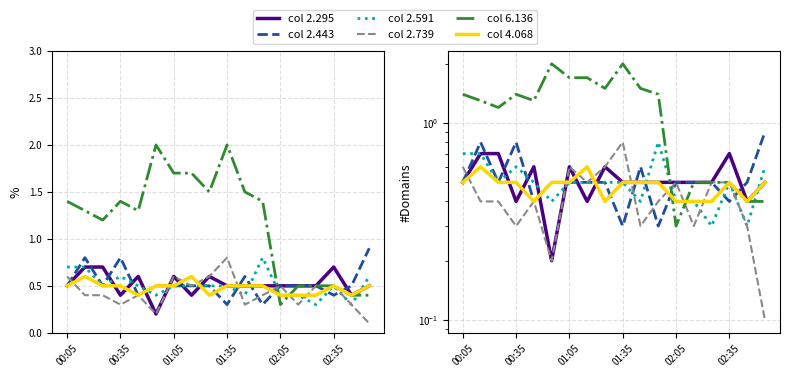

Count the col 6.136 values in the range 0 to 1.

6